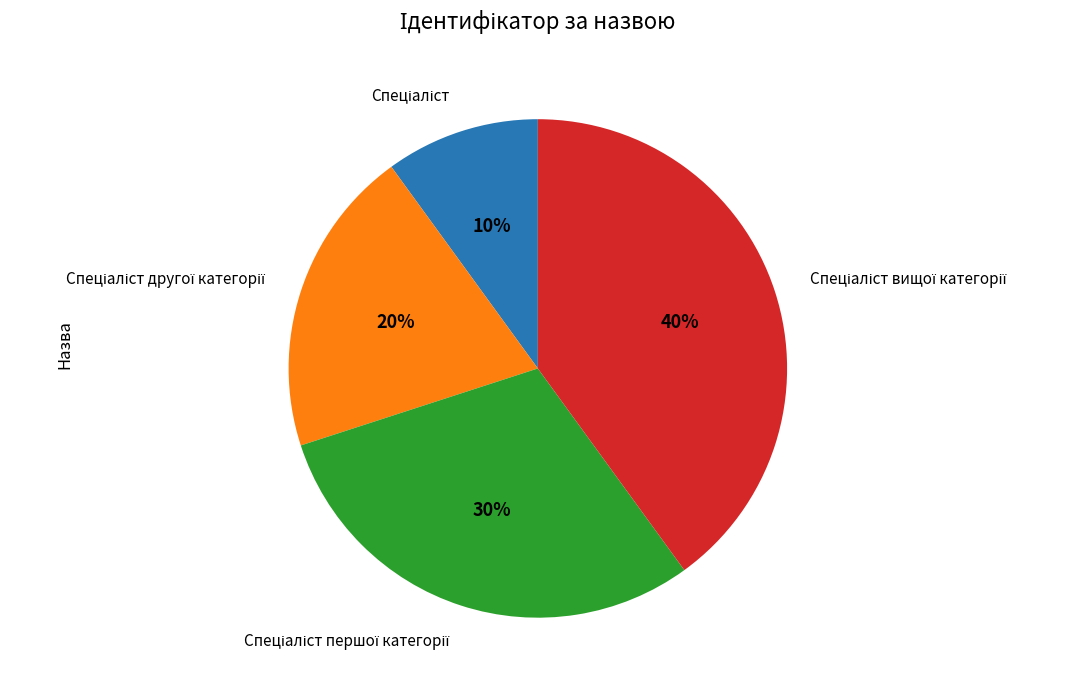

Does any single category account for the majority?

No